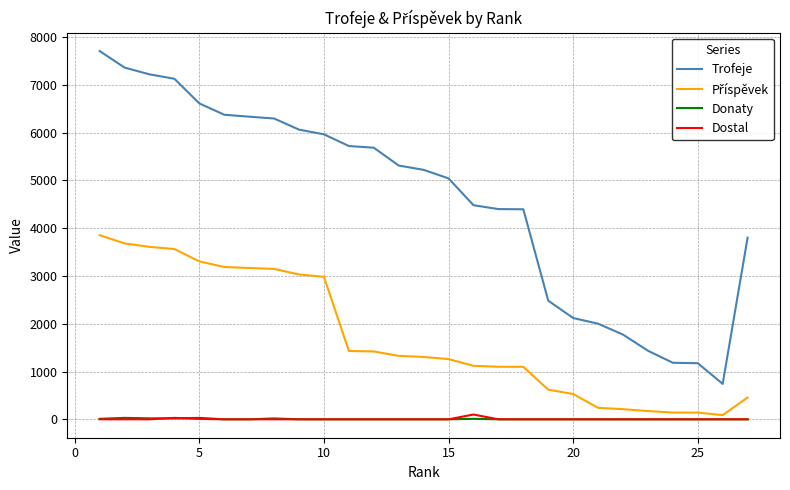

What is the greatest value displayed?

7704